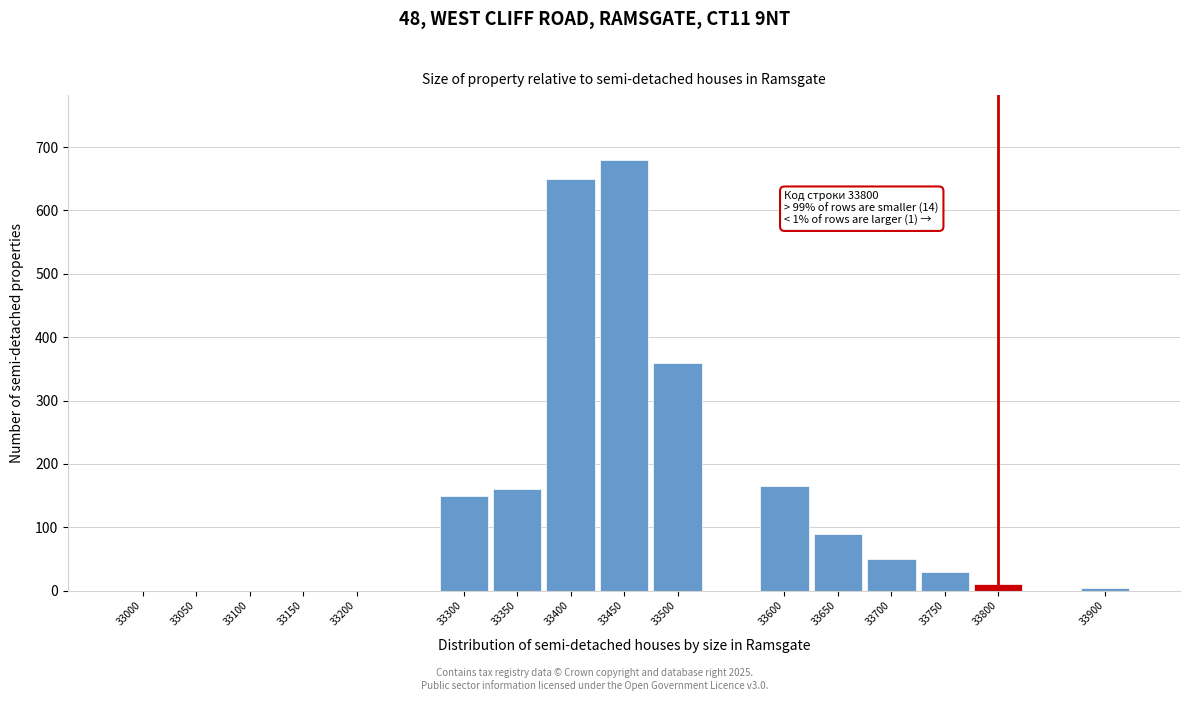

Reading right to left, transcribe all the data shown in this chart.

33900=5	33800=10	33750=30	33700=50	33650=90	33600=165	33500=360	33450=680	33400=650	33350=160	33300=150	33200=0	33150=0	33100=0	33050=0	33000=0